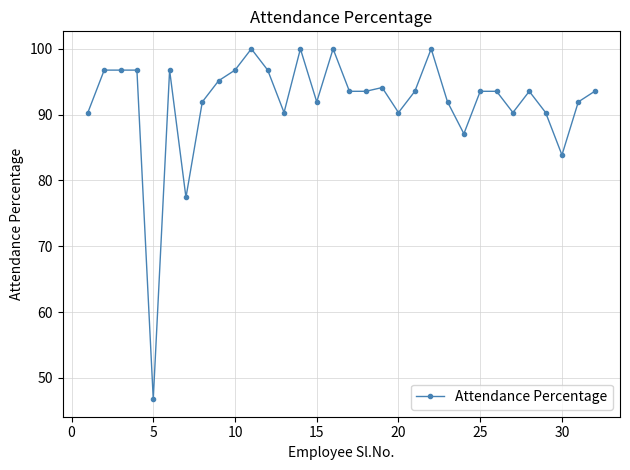

What is the average value?

91.9